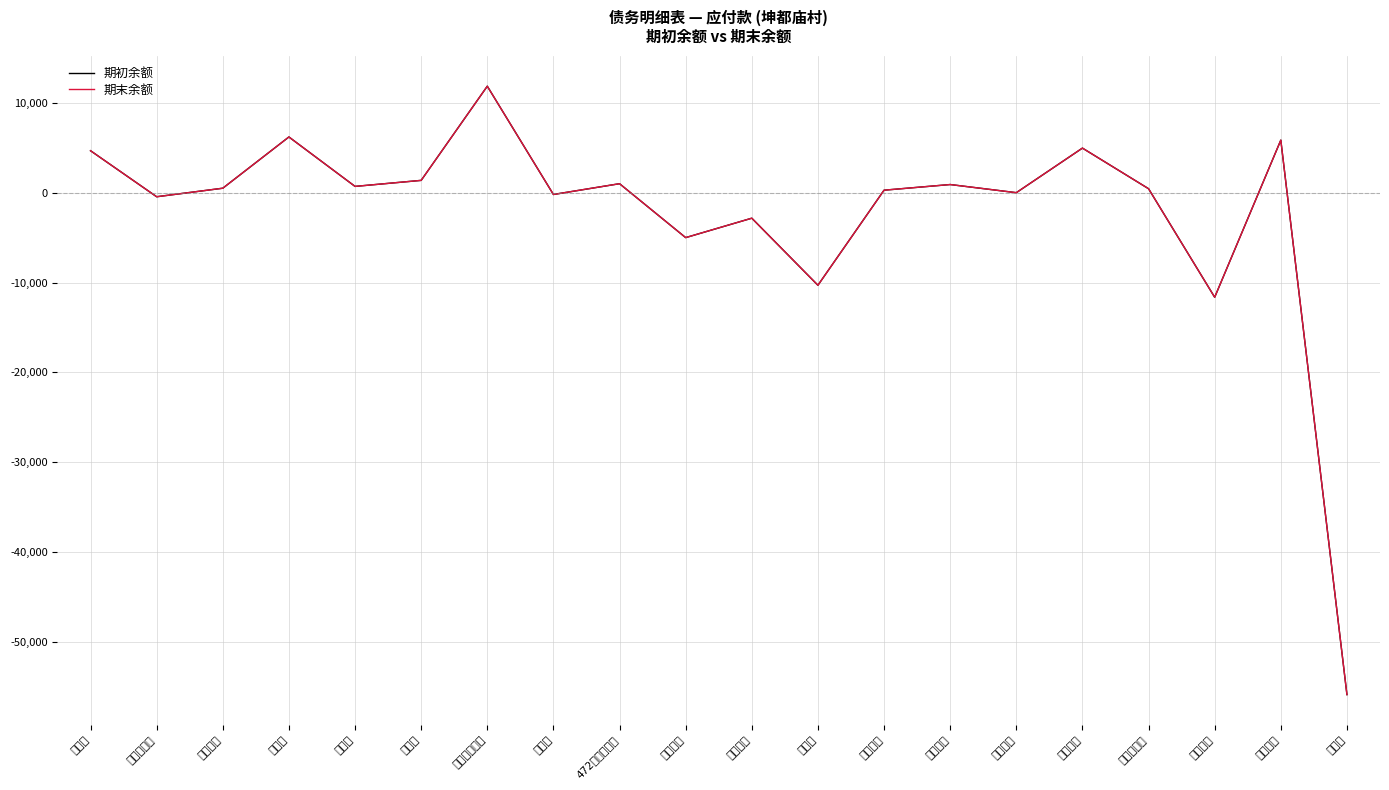

Where is 期末余额 nearest to the value -22000?

金鹏饭店